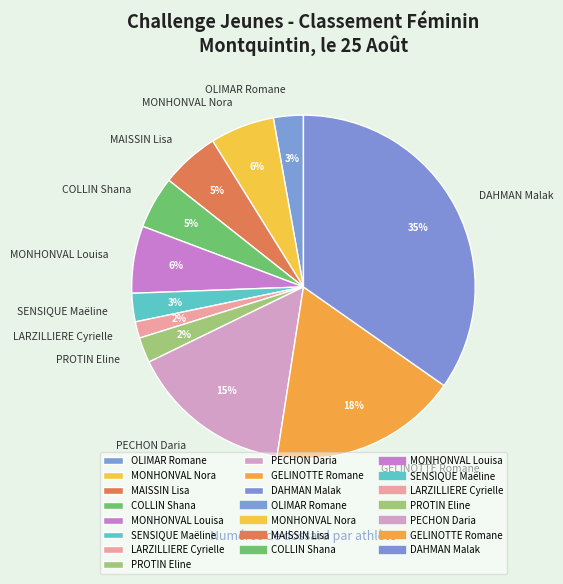

What percentage is the MONHONVAL Louisa slice, to the nearest percent?

6%